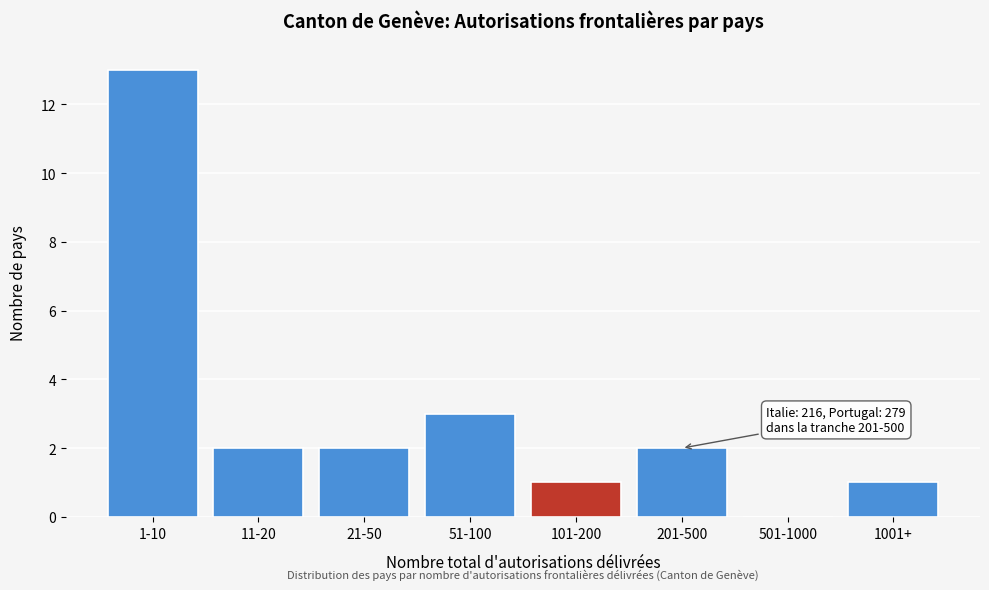

Reading right to left, what are all the values shown in this chart?

1001+=1	501-1000=0	201-500=2	101-200=1	51-100=3	21-50=2	11-20=2	1-10=13